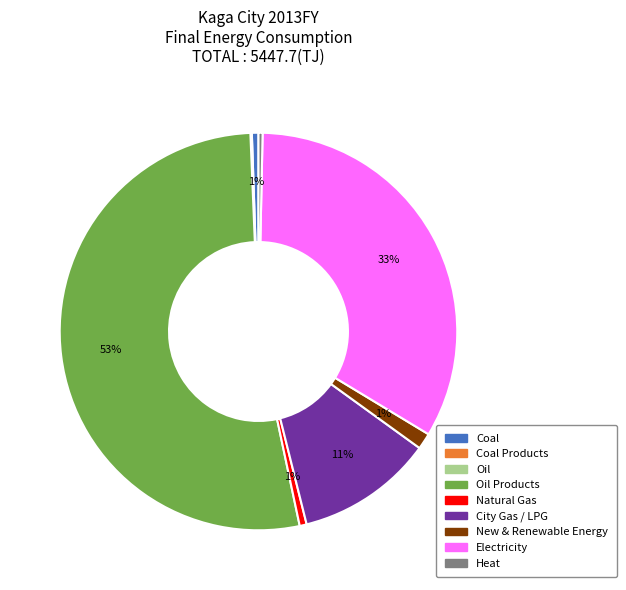

To the nearest percent, what is the difference between the largest and smallest slice percentages?

53%